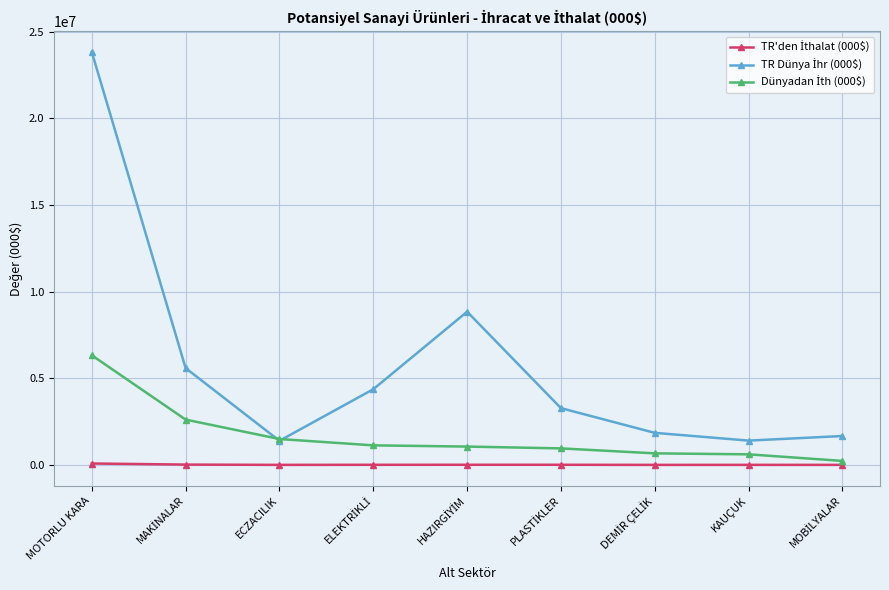

At which category does the chart reach its peak across all series?

MOTORLU KARA